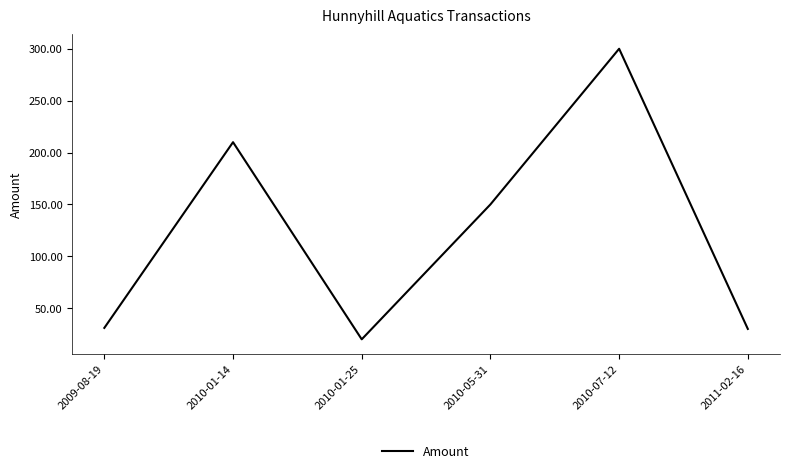

Which label corresponds to the largest value in the chart?

2010-07-12